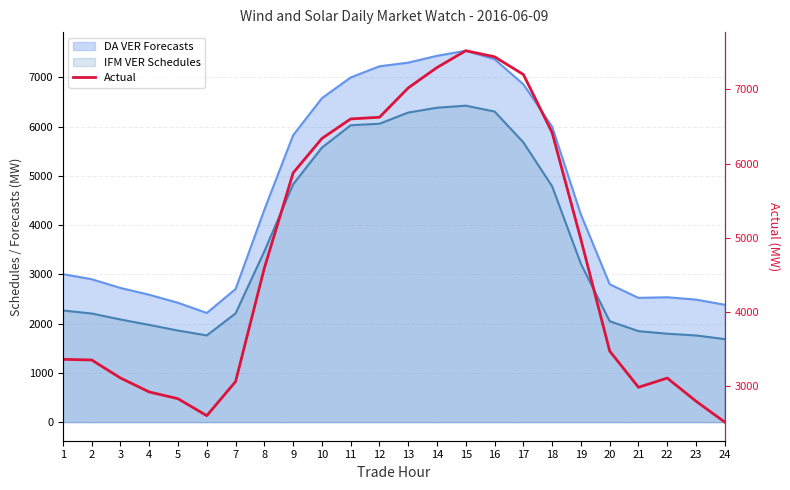

True or false: the data shows 4921.1 at 23.

False